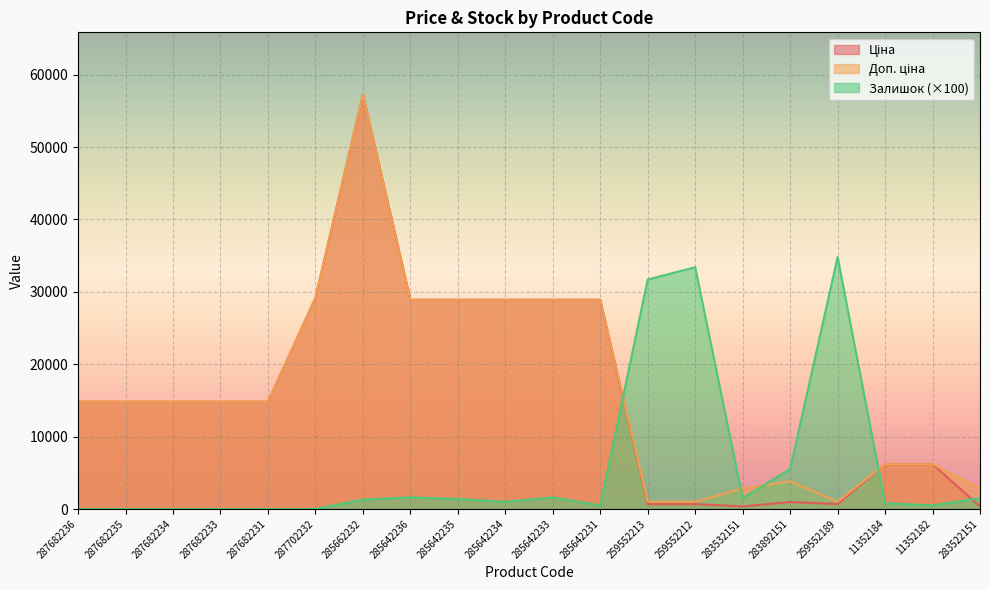

At how many categories does at least one series exceed 33995?

2